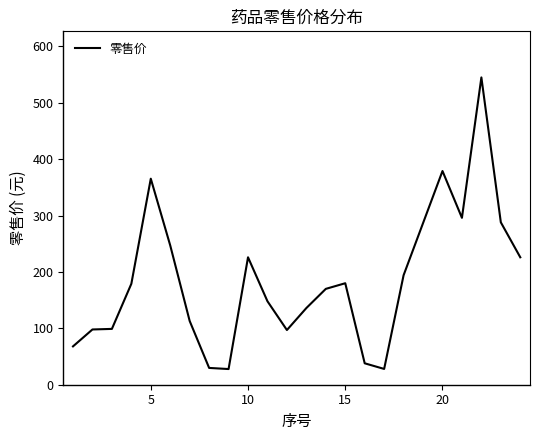

What is the maximum value shown in the chart?

545.0